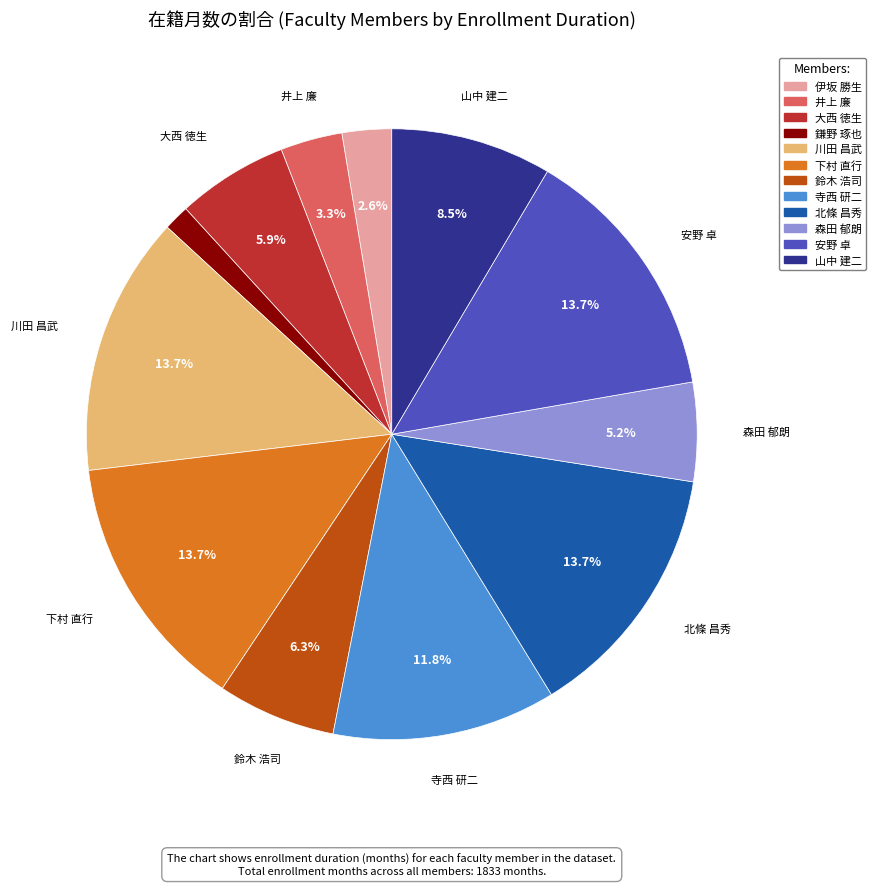

Is it true that 井上 廉 is 3% of the pie?

True